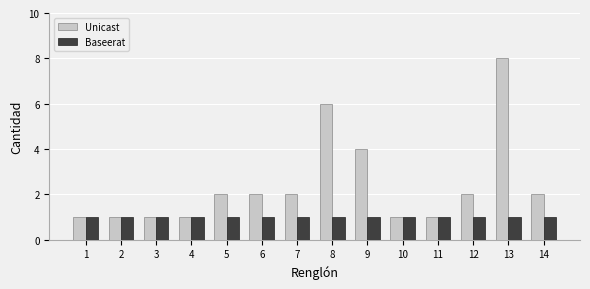

Which series has the largest total across all categories?

Unicast